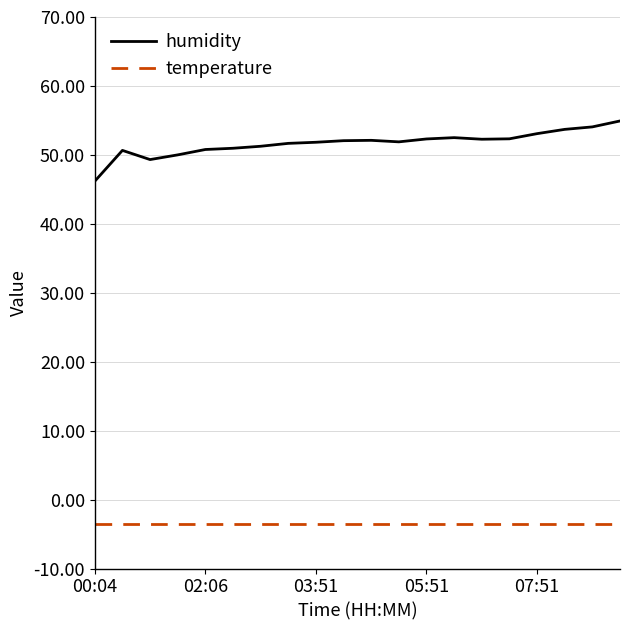

What is the average value of the humidity series?

51.7